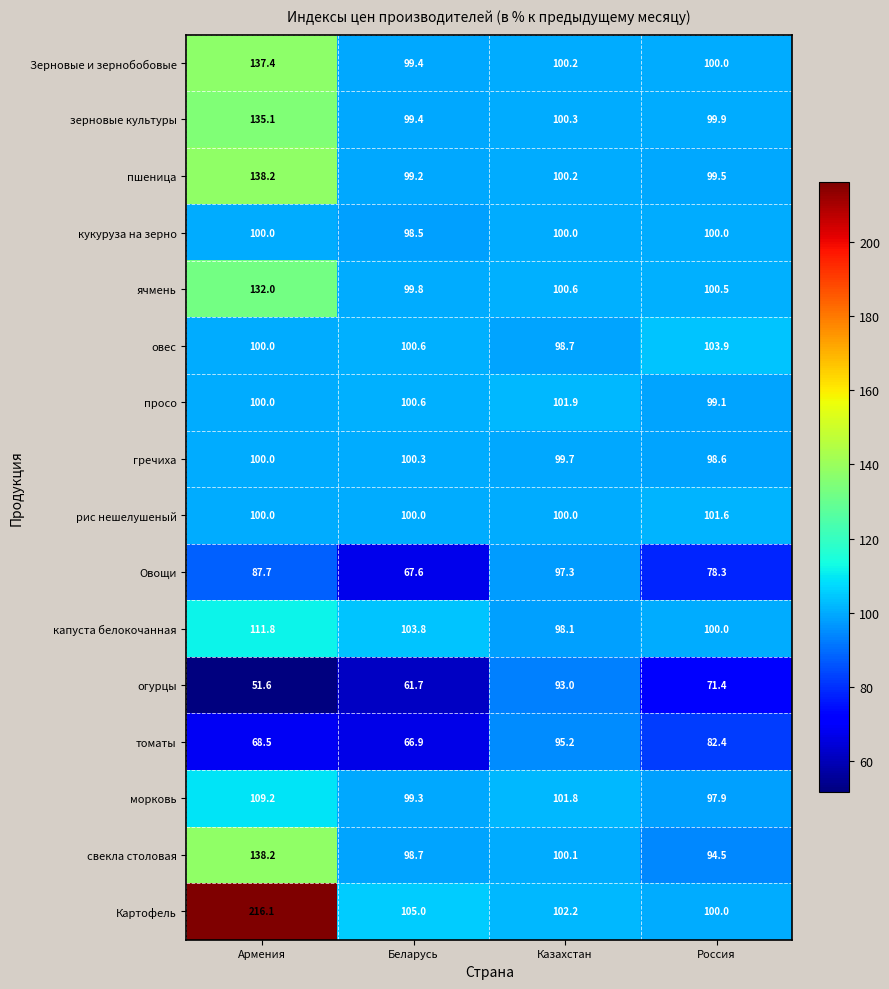

How many data points does each series have?

4